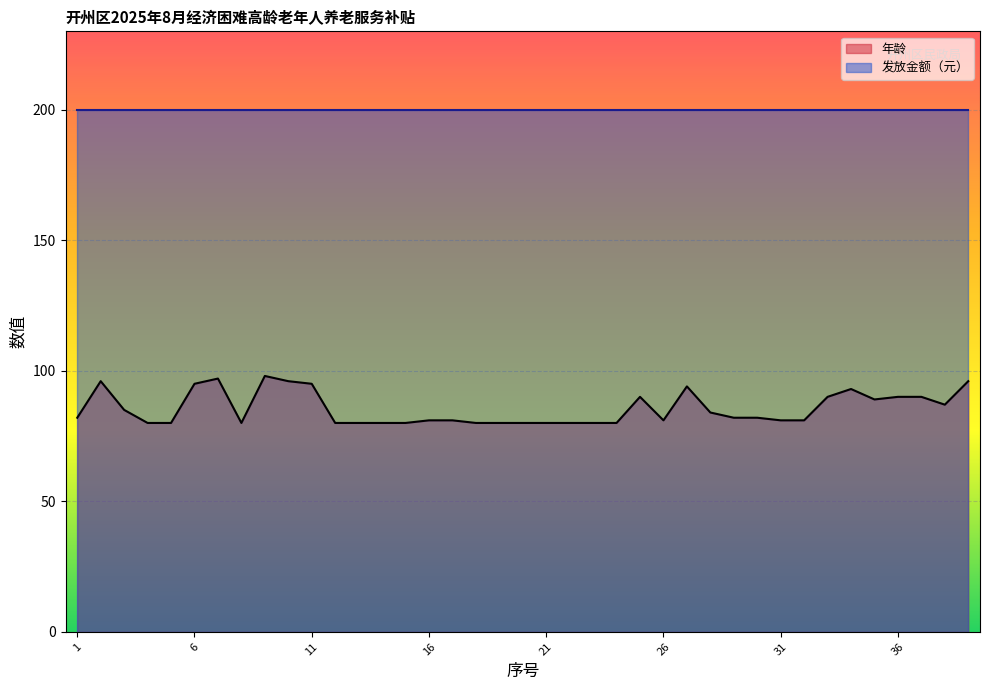

Reading right to left, what are all the values shown in this chart?

96	87	90	90	89	93	90	81	81	82	82	84	94	81	90	80	80	80	80	80	80	80	81	81	80	80	80	80	95	96	98	80	97	95	80	80	85	96	82